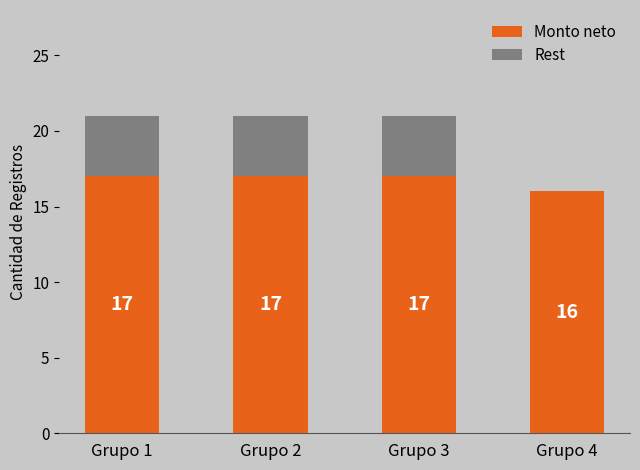

True or false: Monto neto has a value of 26 at Grupo 4.

False